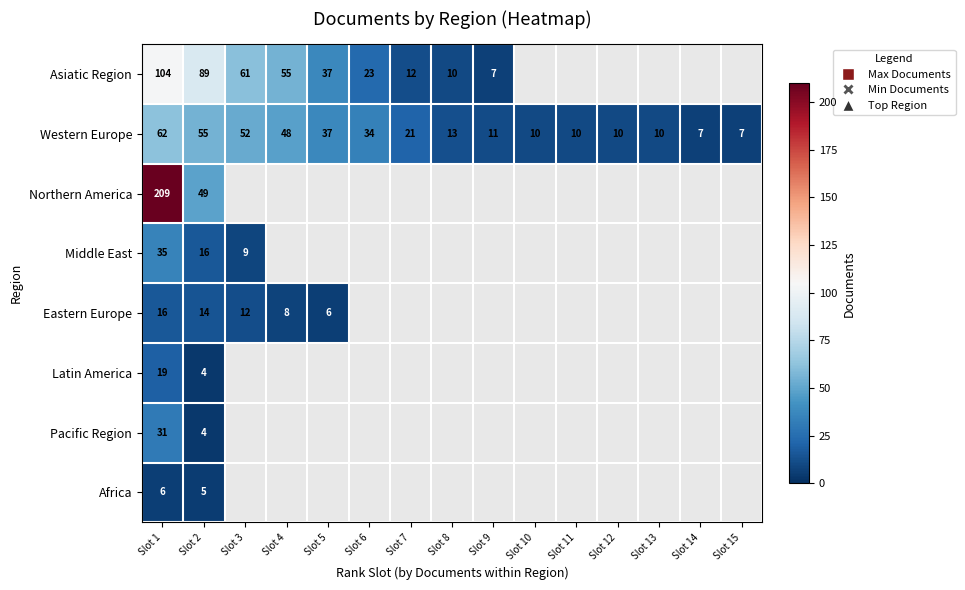

What is the difference between the highest and lowest values at Slot 1?

203